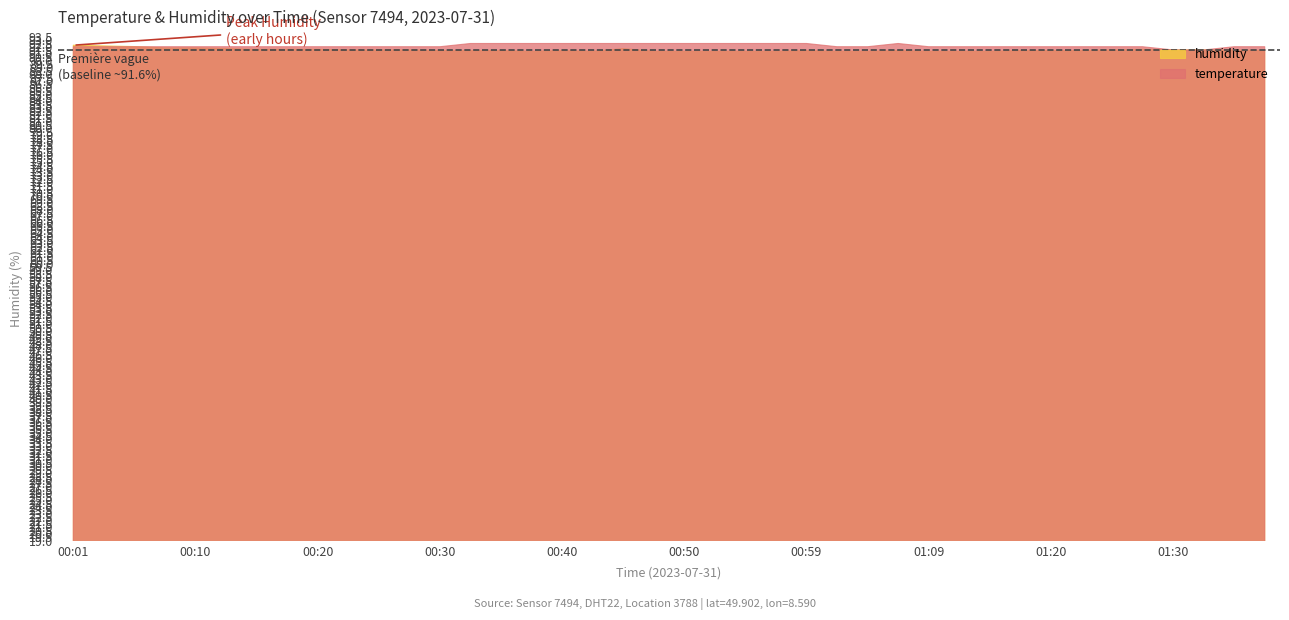

True or false: temperature and humidity cross at least once.

False